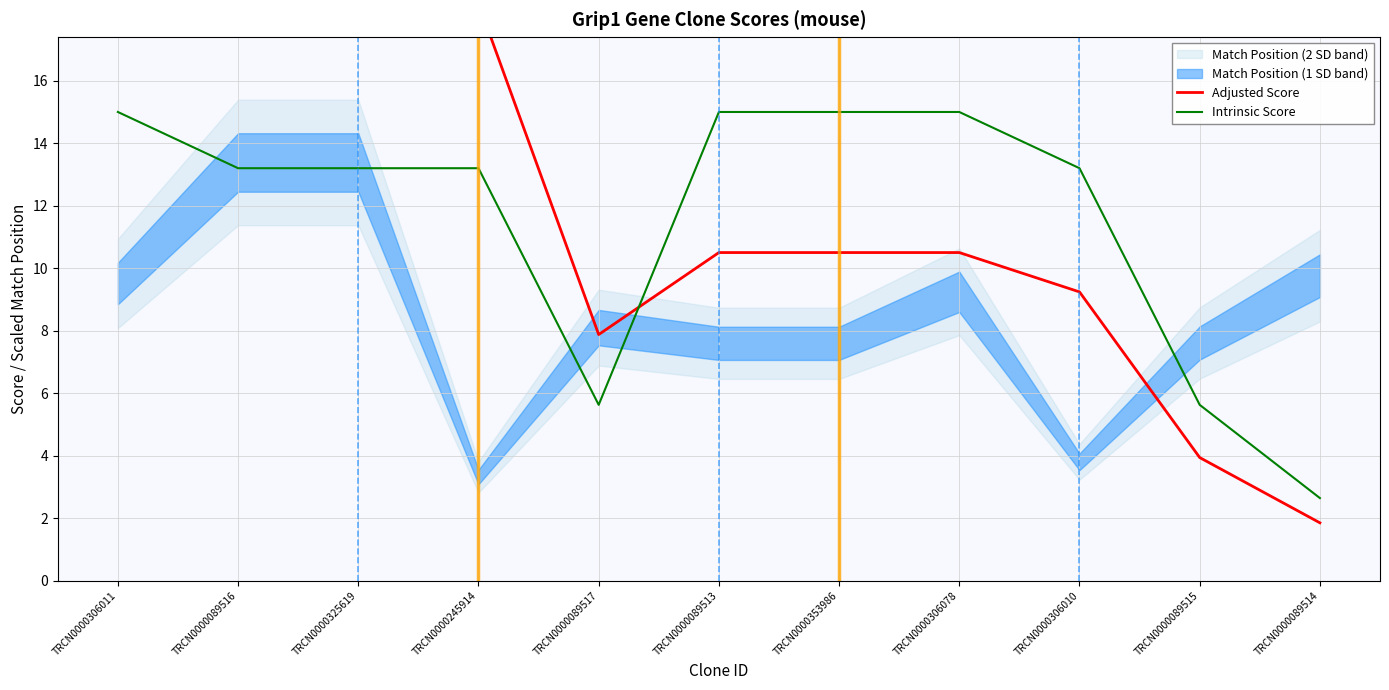

The value of Intrinsic Score at TRCN0000306010 is 19.0. True or false?

False